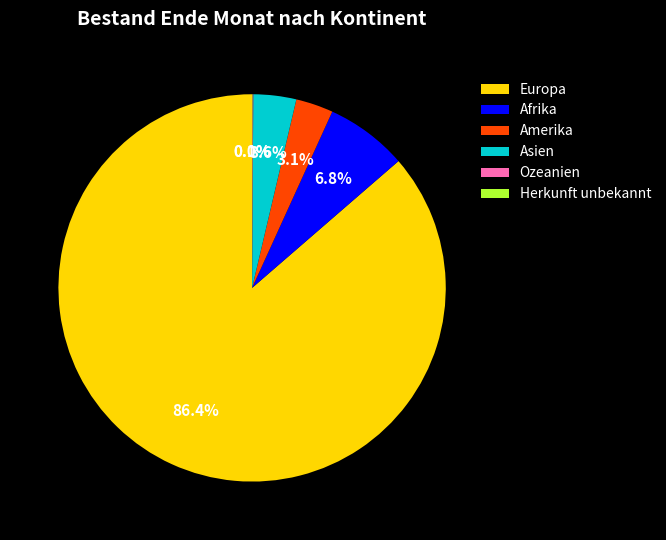

Between Asien and Europa, which is larger?

Europa